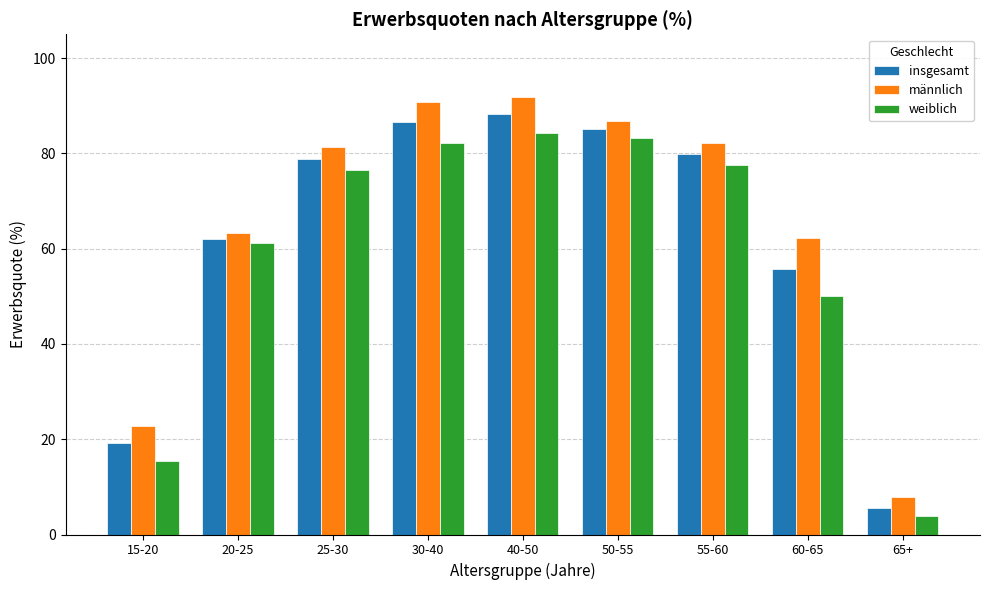

What is the sum of the insgesamt values at 65+ and 40-50?

93.8